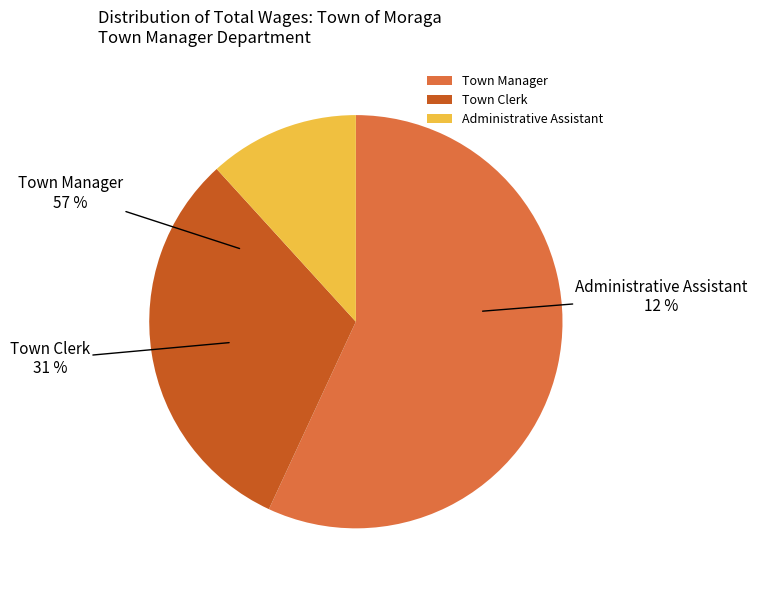

Between Town Manager and Town Clerk, which is larger?

Town Manager